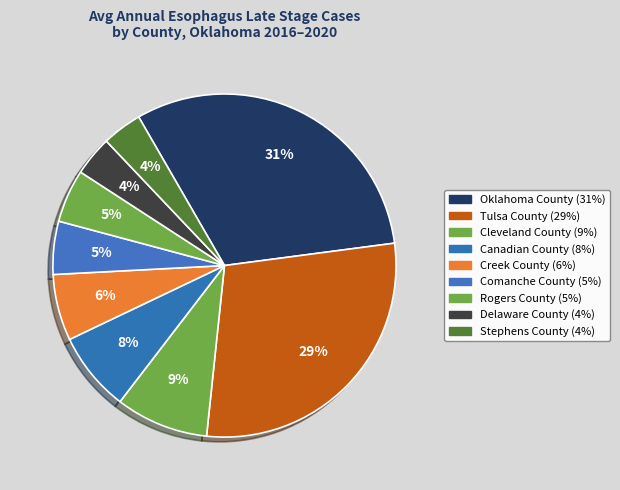

How many slices are in this pie chart?

9